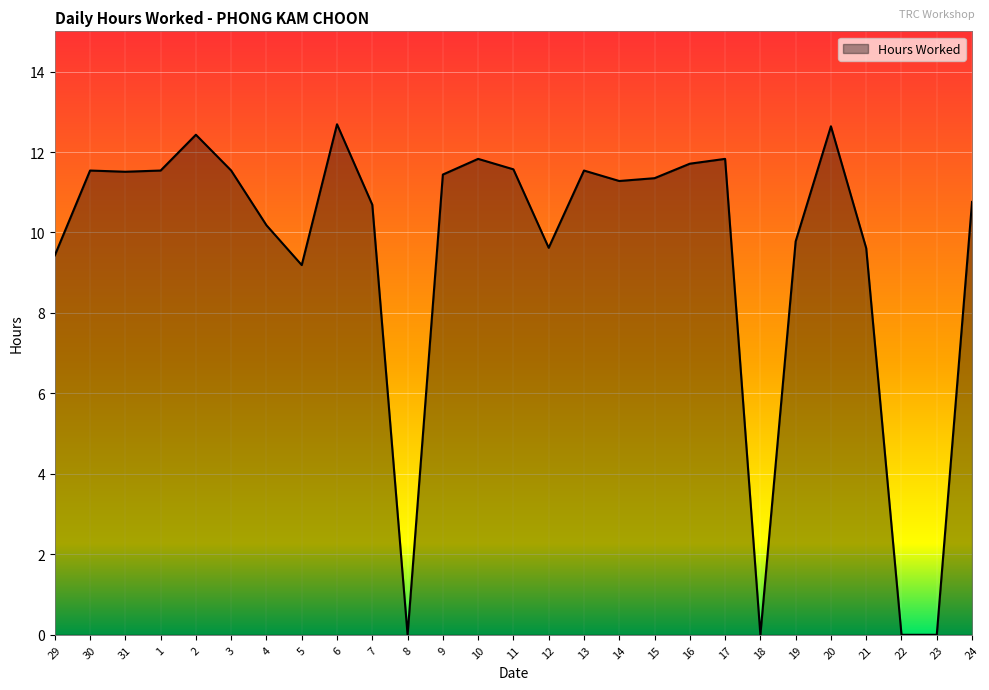

What position from the left is 16?

19